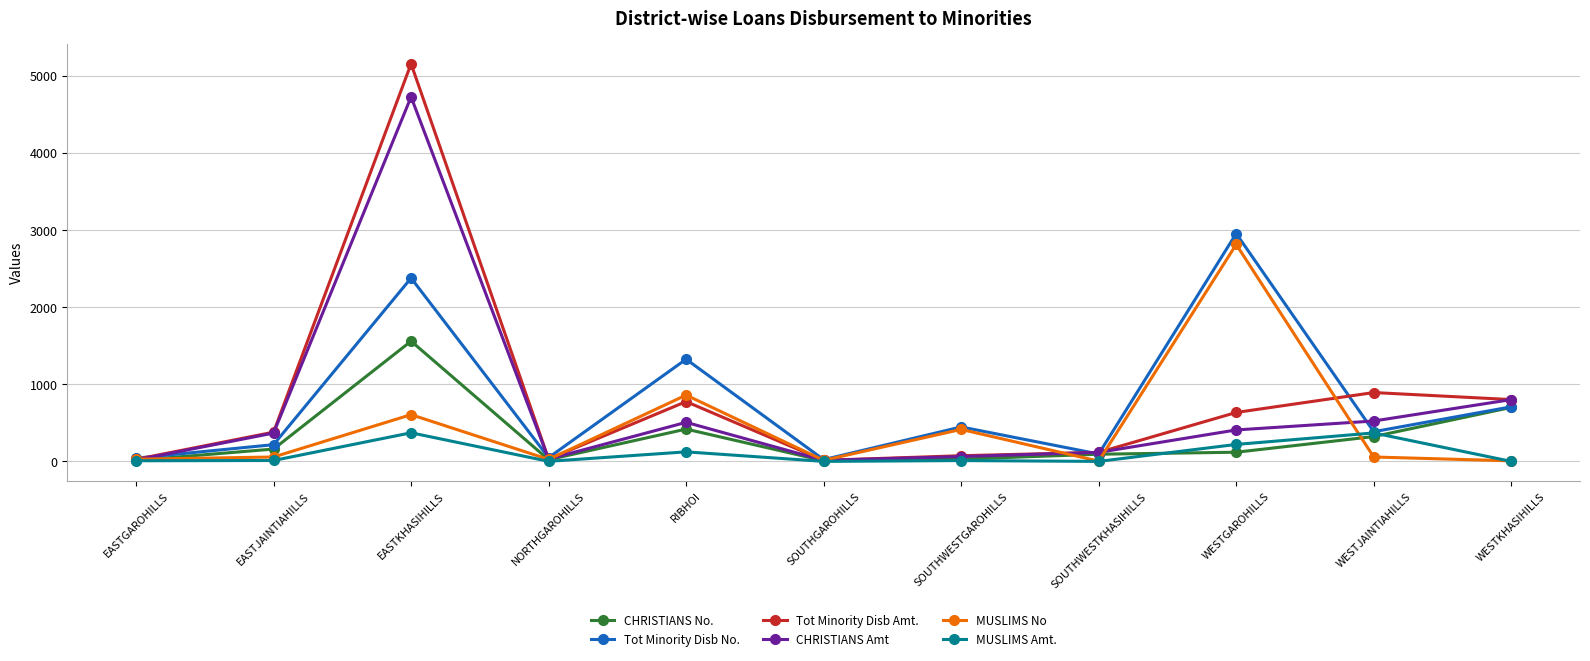

The value of MUSLIMS Amt. at SOUTHGAROHILLS is 0.3. True or false?

True